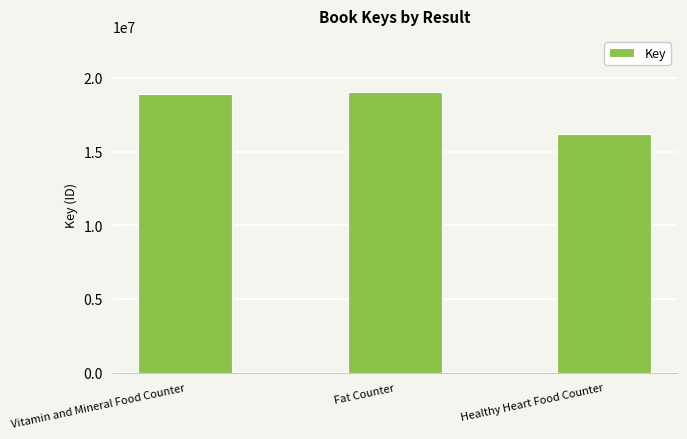

What is the smallest value displayed?

16155960